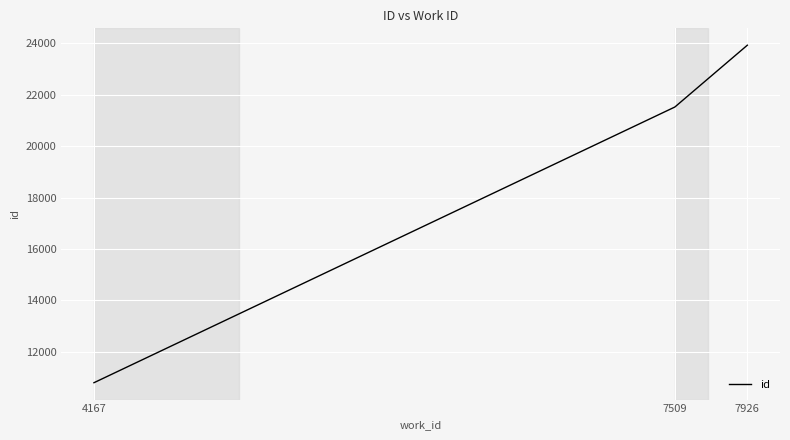

How many categories are shown in the chart?

3